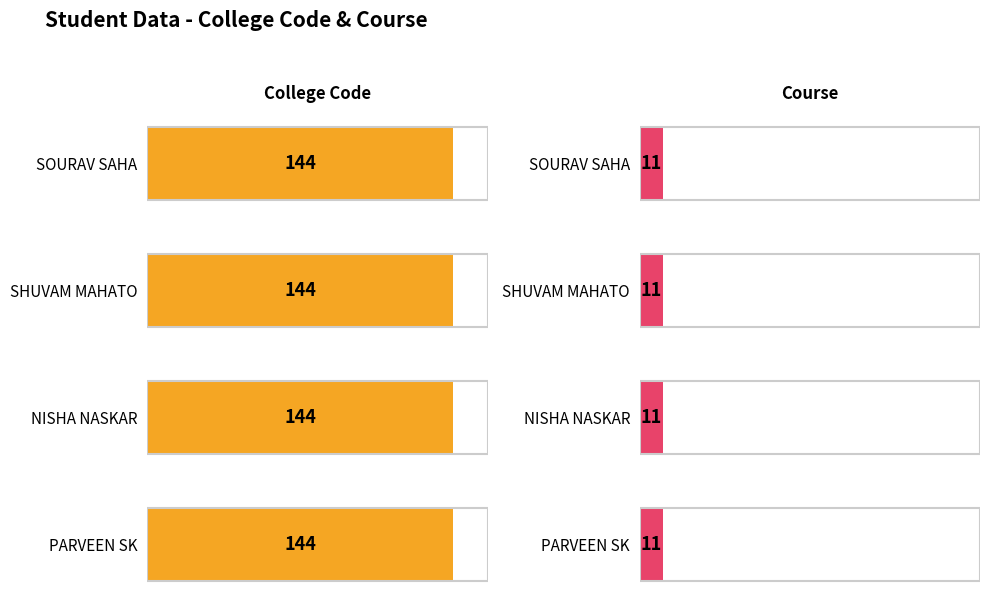

What are all the series names shown in the legend?

College Code, Course